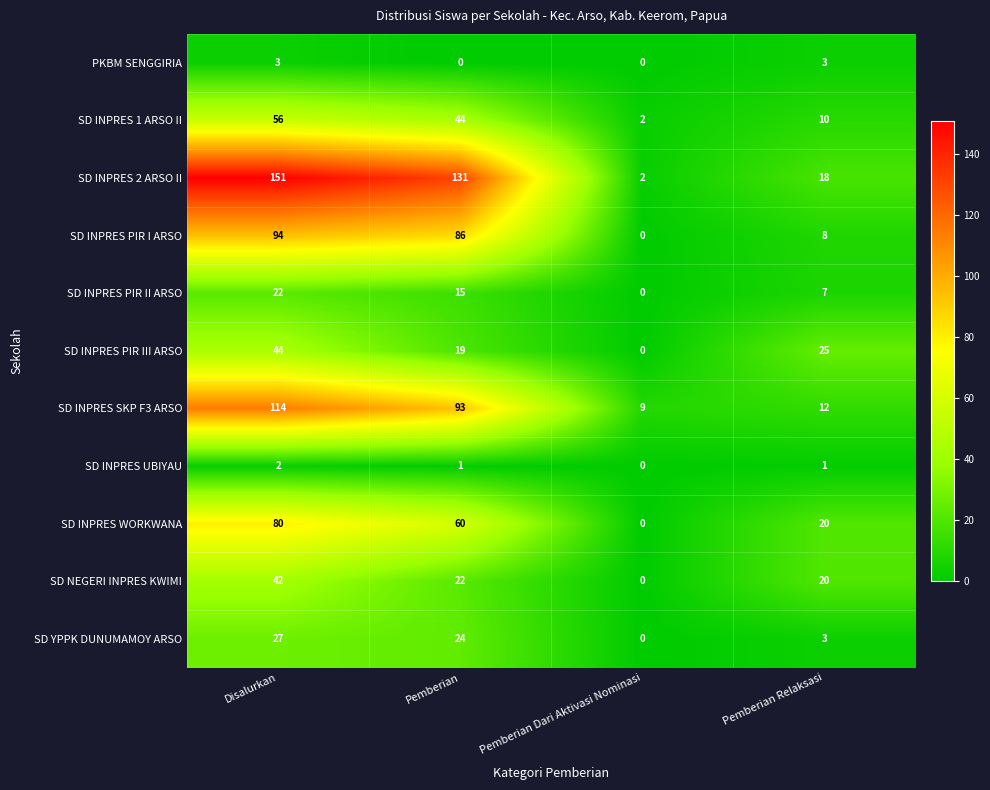

What is the greatest value displayed?

151